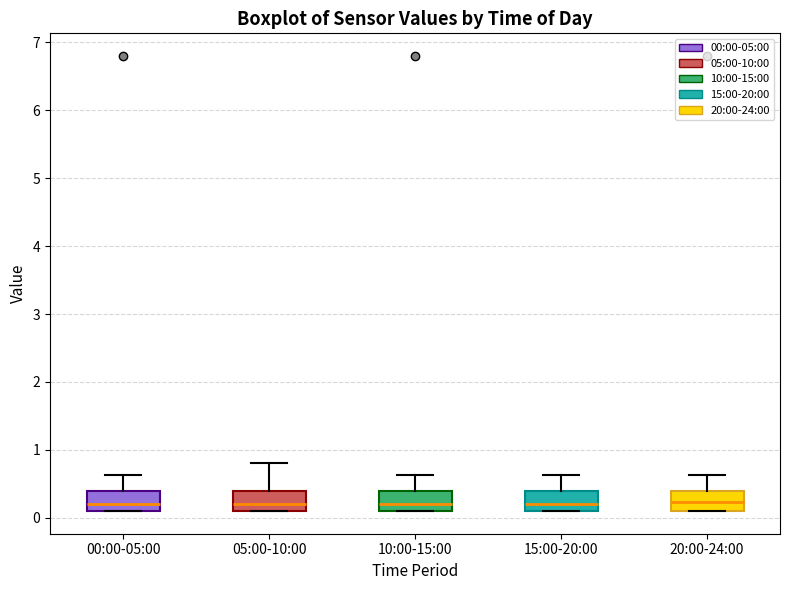

Reading left to right, read every box against the y-axis: the position of its median line, the range the box covers, and the ends of its whiskers. The values are not printed on the chart, so give them approximately, as read against the axis.

00:00-05:00: median 0.2, box 0.1 to 0.4, whiskers 0.1 to 0.6
05:00-10:00: median 0.2, box 0.1 to 0.4, whiskers 0.1 to 0.8
10:00-15:00: median 0.2, box 0.1 to 0.4, whiskers 0.1 to 0.6
15:00-20:00: median 0.2, box 0.1 to 0.4, whiskers 0.1 to 0.6
20:00-24:00: median 0.2, box 0.1 to 0.4, whiskers 0.1 to 0.6